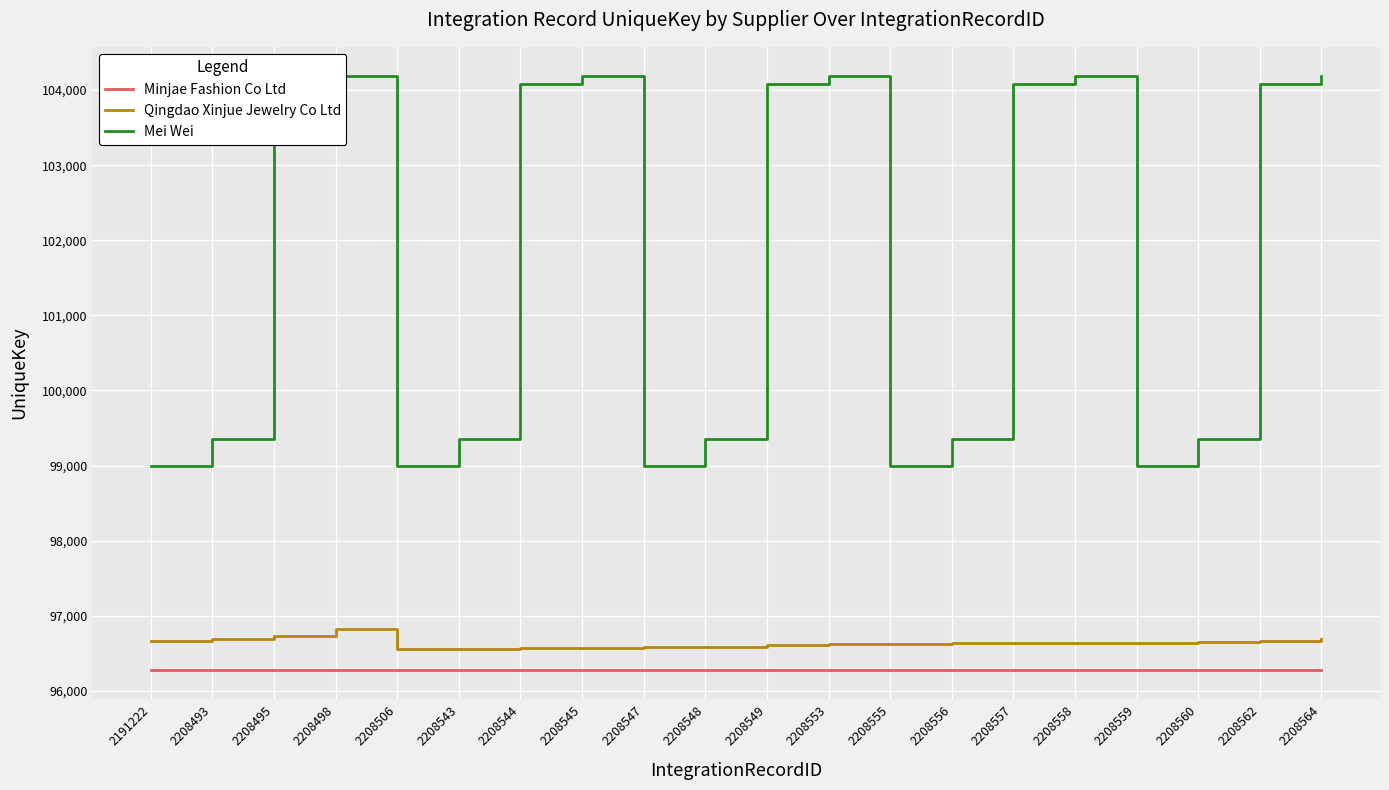

List the labels in order of Mei Wei value, smallest first.

2191222, 2208506, 2208547, 2208555, 2208559, 2208493, 2208543, 2208548, 2208556, 2208560, 2208495, 2208544, 2208549, 2208557, 2208562, 2208498, 2208545, 2208553, 2208558, 2208564